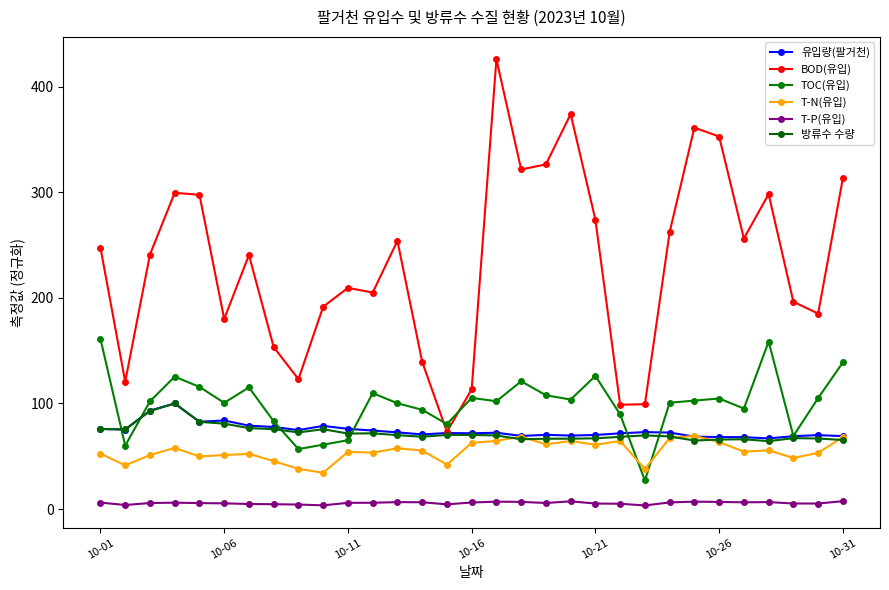

How many lines are shown in the chart?

6